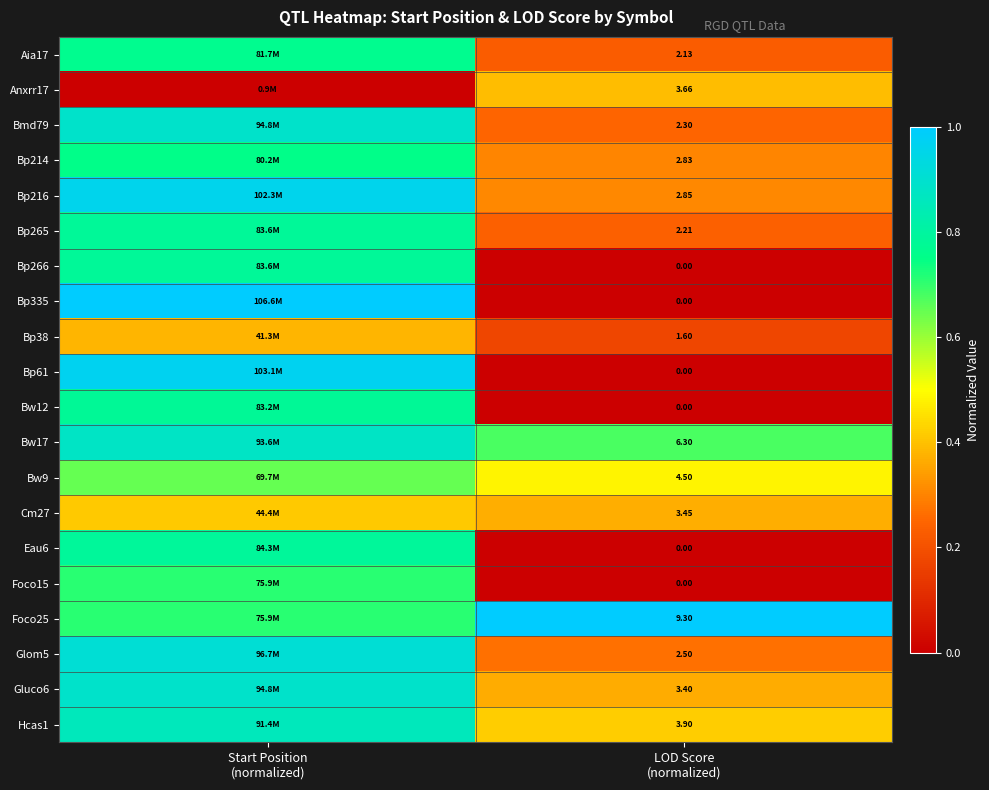

How many categories are shown in the chart?

2